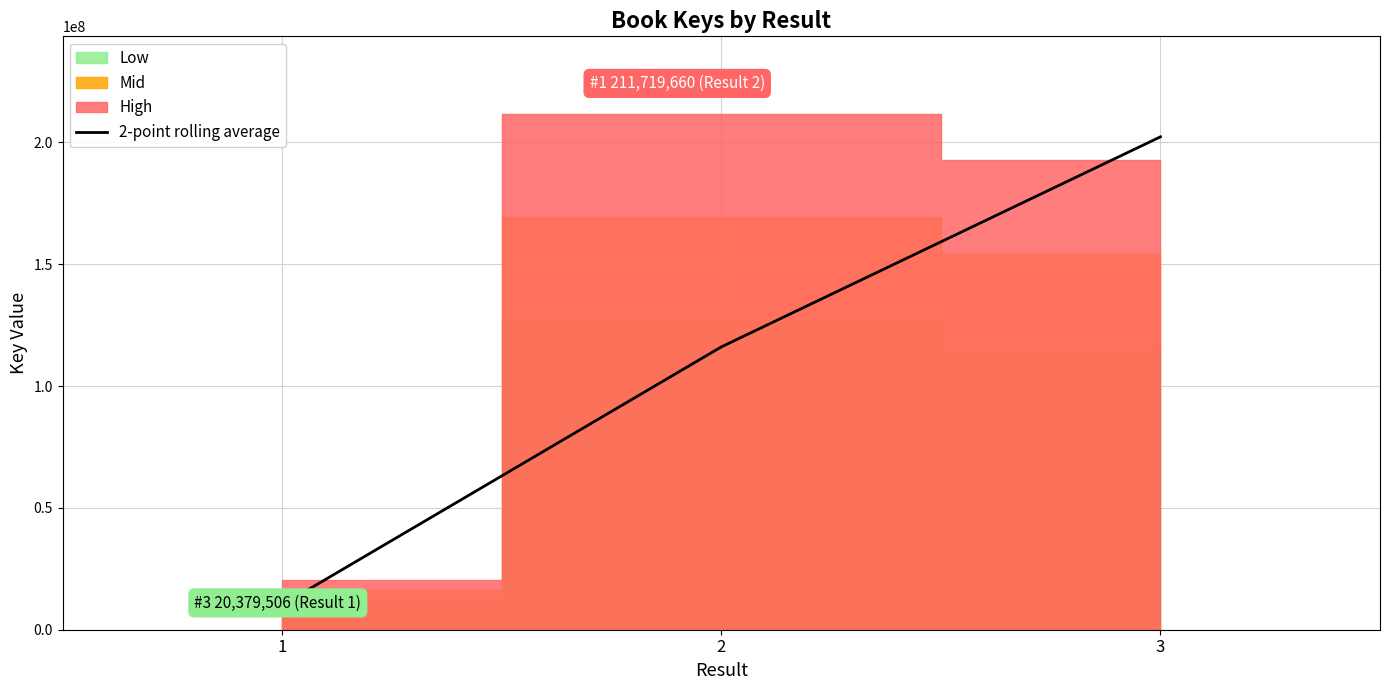

What is the sum of the values at 2 and 3?

318290912.5